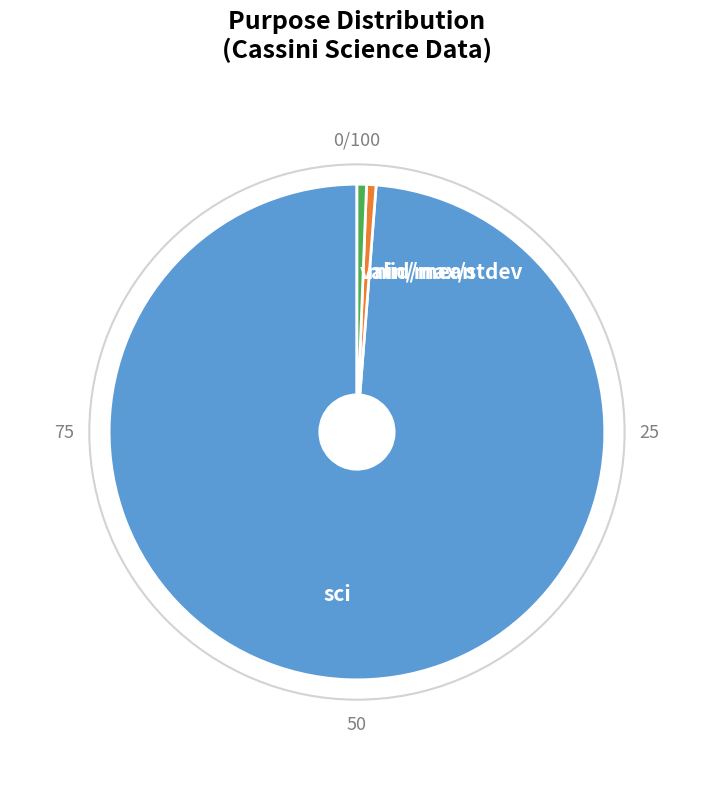

Between valid/mean and sci, which is larger?

sci